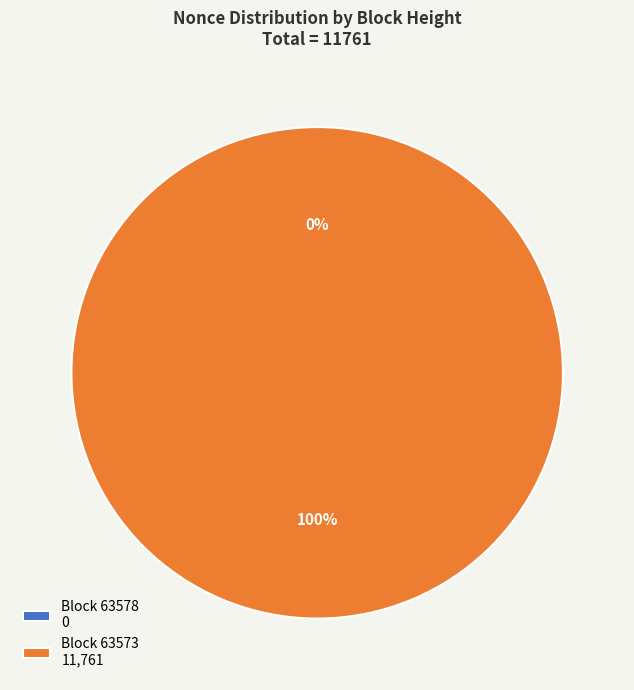

True or false: 63578 accounts for 0% of the total.

True